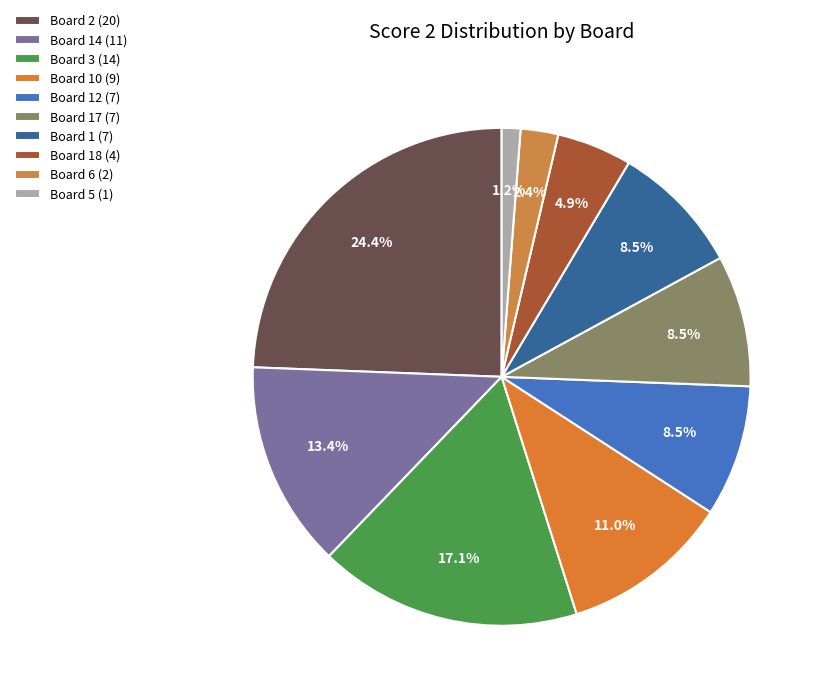

Which slice is the smallest?

Board 5 (1)